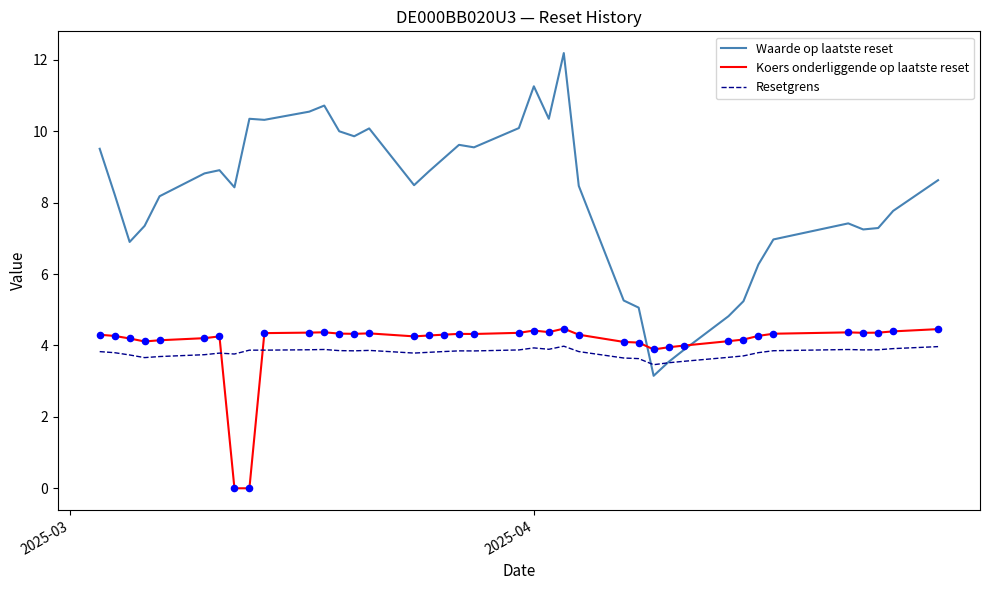

What are all the series names shown in the legend?

Waarde op laatste reset, Koers onderliggende op laatste reset, Resetgrens